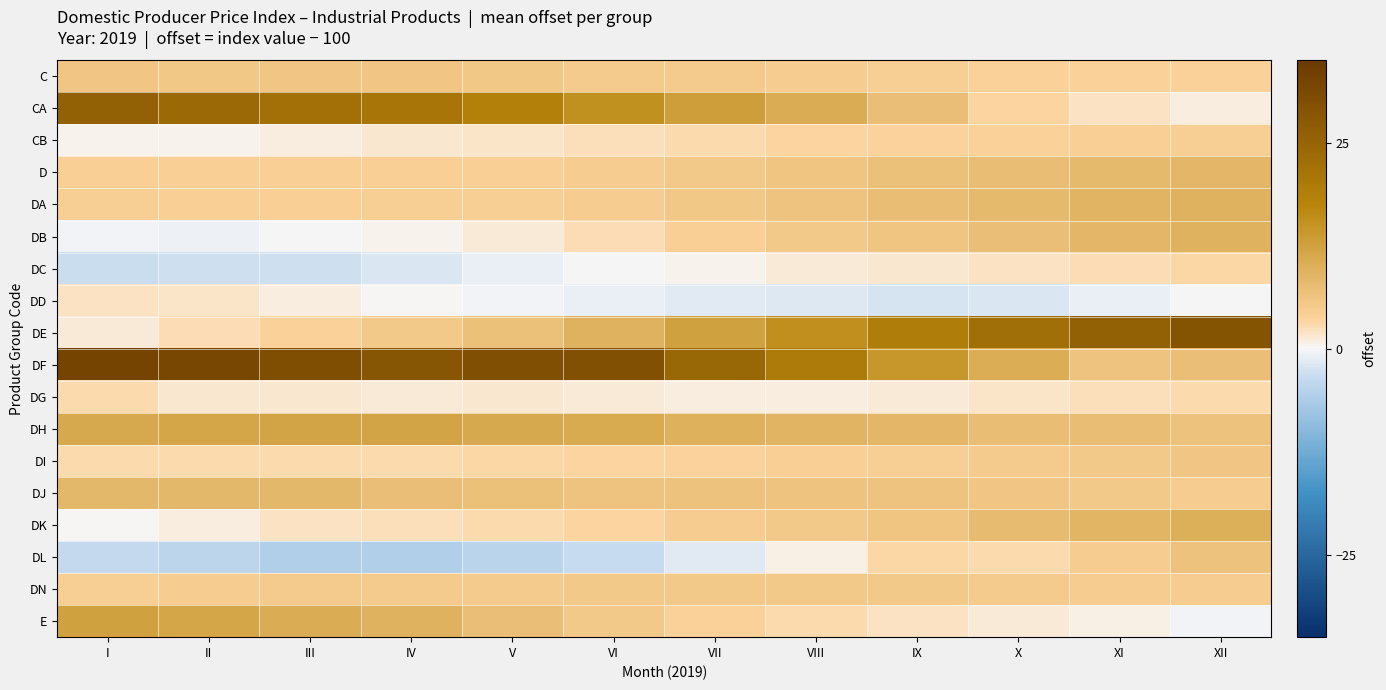

Reading right to left, what are all the values shown in this chart?

C: XII=4.0	XI=3.9	X=4.0	IX=4.5	VIII=4.8	VII=5.0	VI=5.2	V=5.6	IV=5.8	III=5.8	II=5.6	I=5.9
CA: XII=1.0	XI=2.0	X=3.5	IX=7.1	VIII=10.6	VII=13.1	VI=15.5	V=18.4	IV=20.9	III=22.3	II=24.0	I=25.7
CB: XII=4.6	XI=4.3	X=4.1	IX=3.8	VIII=3.3	VII=2.8	VI=2.2	V=1.9	IV=1.5	III=1.1	II=0.4	I=0.4
D: XII=8.5	XI=8.1	X=7.4	IX=6.9	VIII=6.1	VII=5.4	VI=4.7	V=4.4	IV=4.2	III=4.2	II=4.1	I=4.1
DA: XII=9.5	XI=9.0	X=8.2	IX=7.4	VIII=6.5	VII=5.6	VI=4.8	V=4.4	IV=4.4	III=4.3	II=4.4	I=4.5
DB: XII=9.5	XI=8.7	X=7.3	IX=6.1	VIII=5.4	VII=4.3	VI=2.7	V=1.2	IV=0.3	III=-0.1	II=-0.8	I=-0.3
DC: XII=3.1	XI=2.5	X=1.9	IX=1.5	VIII=1.1	VII=0.5	VI=-0.2	V=-1.1	IV=-1.9	III=-2.8	II=-2.9	I=-3.2
DD: XII=-0.0	XI=-0.9	X=-1.9	IX=-2.3	VIII=-1.9	VII=-1.4	VI=-0.9	V=-0.5	IV=0.1	III=0.9	II=1.8	I=1.9
DE: XII=29.0	XI=25.7	X=22.6	IX=19.4	VIII=15.9	VII=12.3	VI=9.3	V=7.1	IV=5.2	III=3.9	II=2.6	I=1.3
DF: XII=7.3	XI=6.5	X=10.2	IX=14.2	VIII=19.8	VII=24.4	VI=29.7	V=30.0	IV=28.4	III=30.2	II=31.8	I=32.5
DG: XII=2.8	XI=2.4	X=1.7	IX=1.2	VIII=1.0	VII=1.0	VI=1.2	V=1.4	IV=1.3	III=1.4	II=1.6	I=2.8
DH: XII=6.6	XI=7.6	X=7.6	IX=8.5	VIII=9.0	VII=9.8	VI=10.7	V=11.2	IV=11.8	III=12.0	II=11.5	I=11.0
DI: XII=5.8	XI=5.5	X=5.0	IX=4.5	VIII=4.1	VII=3.7	VI=3.4	V=3.1	IV=2.9	III=2.9	II=2.9	I=2.9
DJ: XII=4.7	XI=5.4	X=5.8	IX=6.3	VIII=6.5	VII=6.8	VI=6.4	V=6.9	IV=7.4	III=8.2	II=8.5	I=8.4
DK: XII=10.0	XI=8.8	X=7.7	IX=6.2	VIII=5.4	VII=4.8	VI=3.4	V=2.8	IV=2.5	III=2.2	II=1.1	I=0.0
DL: XII=6.7	XI=4.7	X=2.7	IX=3.1	VIII=0.8	VII=-1.5	VI=-3.5	V=-4.7	IV=-5.7	III=-5.5	II=-4.5	I=-3.6
DN: XII=4.7	XI=4.9	X=5.1	IX=5.4	VIII=5.3	VII=5.4	VI=5.2	V=5.2	IV=5.2	III=5.0	II=4.7	I=4.5
E: XII=-0.4	XI=0.5	X=1.2	IX=2.1	VIII=3.0	VII=4.0	VI=5.3	V=7.3	IV=9.4	III=10.5	II=11.5	I=12.5